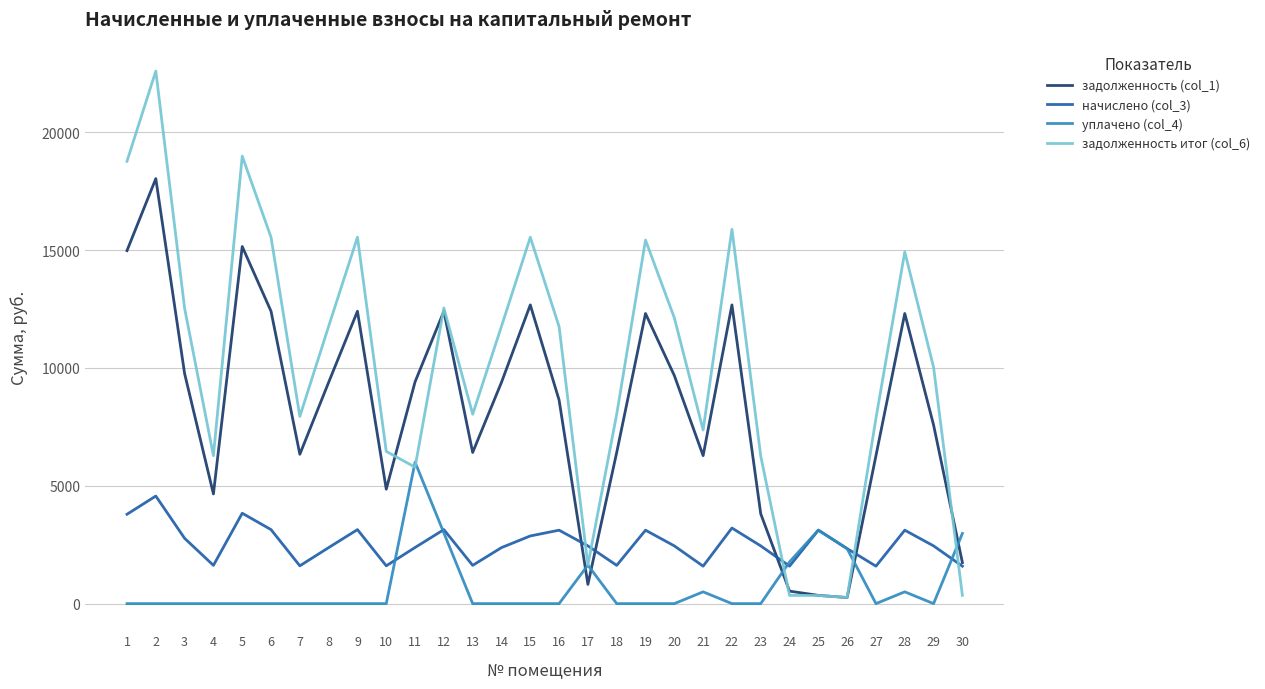

What are all the series names shown in the legend?

задолженность (col_1), начислено (col_3), уплачено (col_4), задолженность итог (col_6)